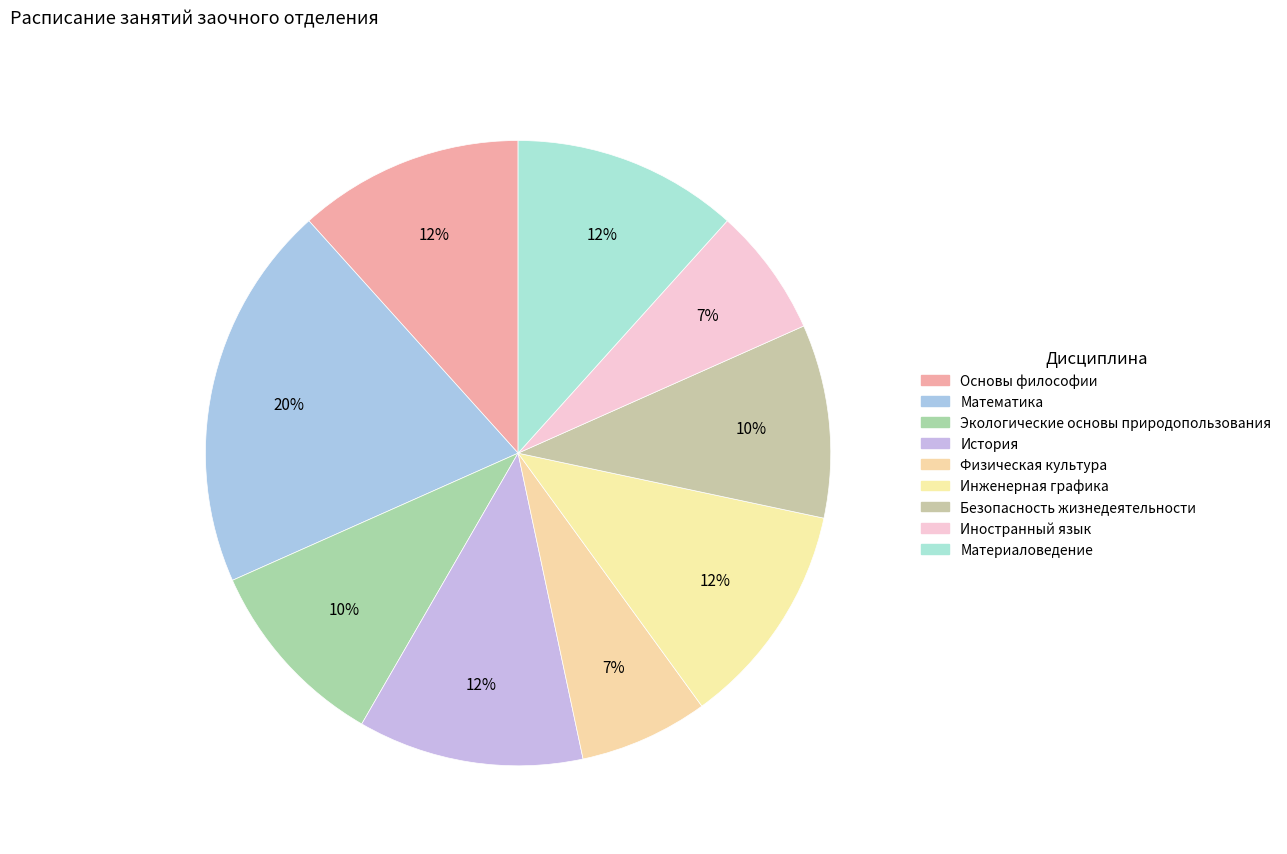

How many slices are in this pie chart?

9